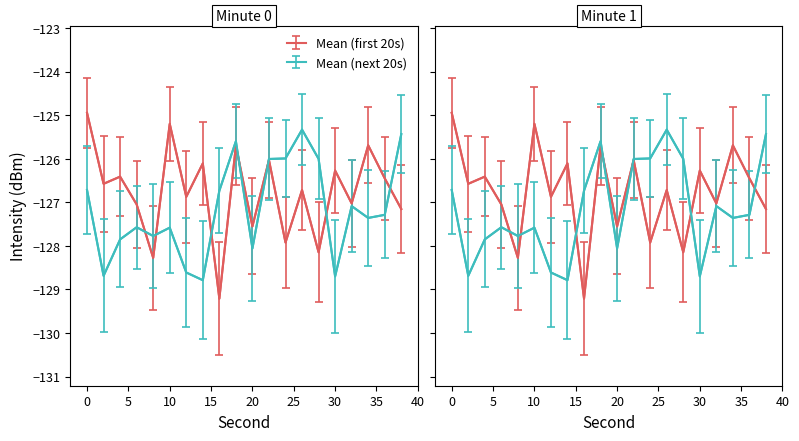

True or false: Mean (first 20s) has a value of -125.7 at 18.

True